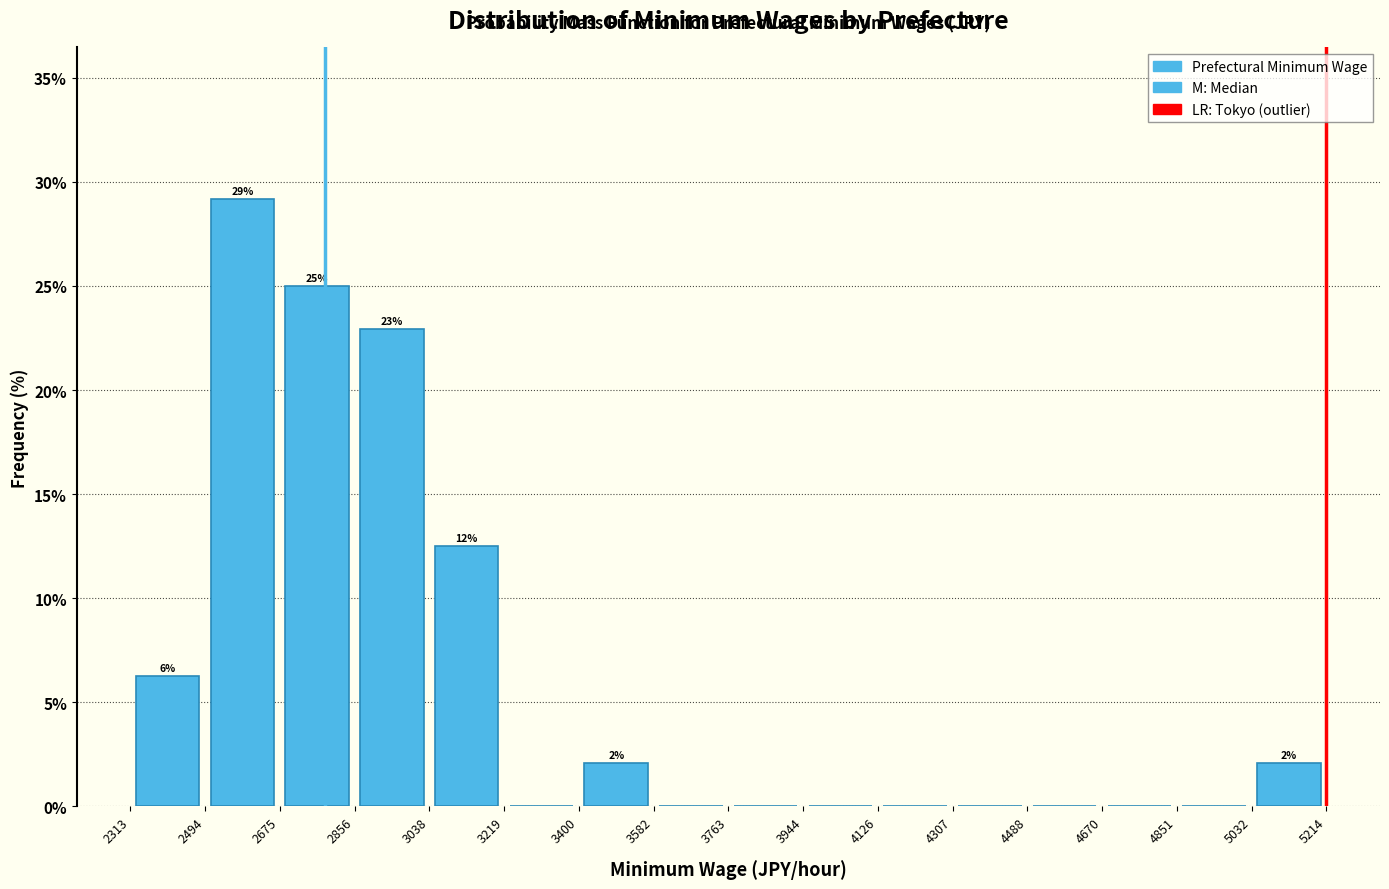

Over which range of the x-axis is the bar tallest?

2494 to 2675